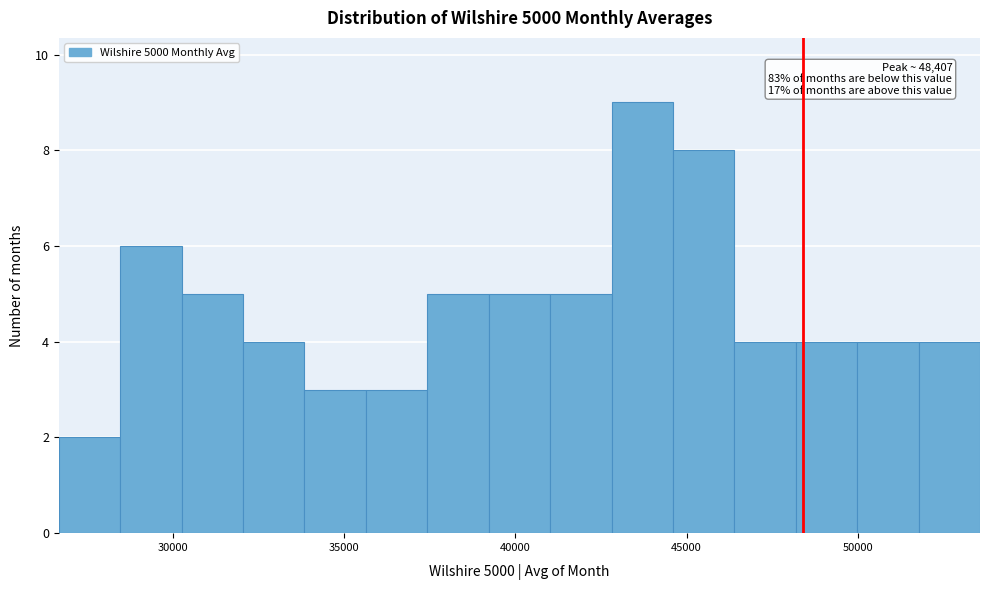

Read against the x-axis, roughly where is the centre of the tallest bar?

43500